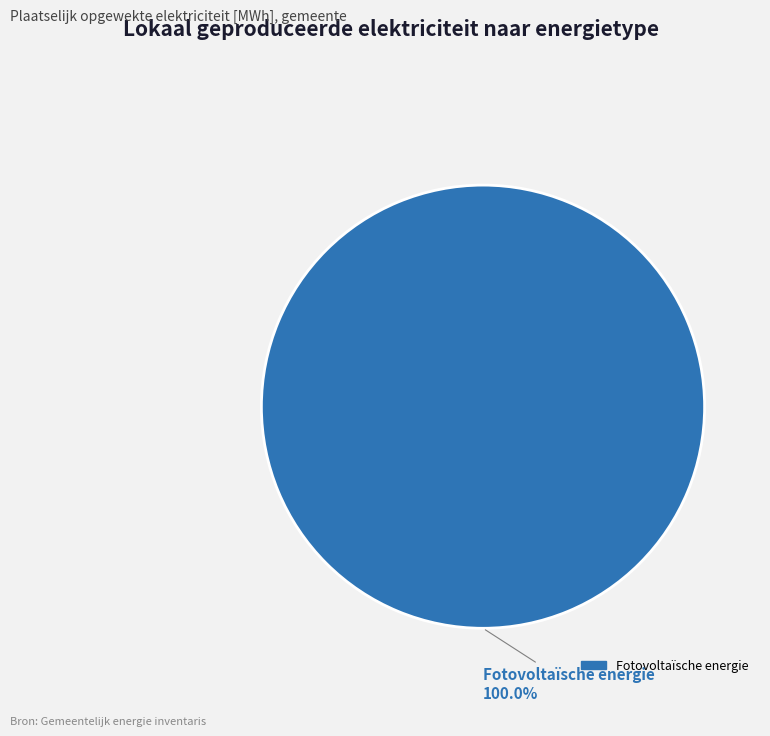

True or false: Fotovoltaïsche energie accounts for 95% of the total.

False